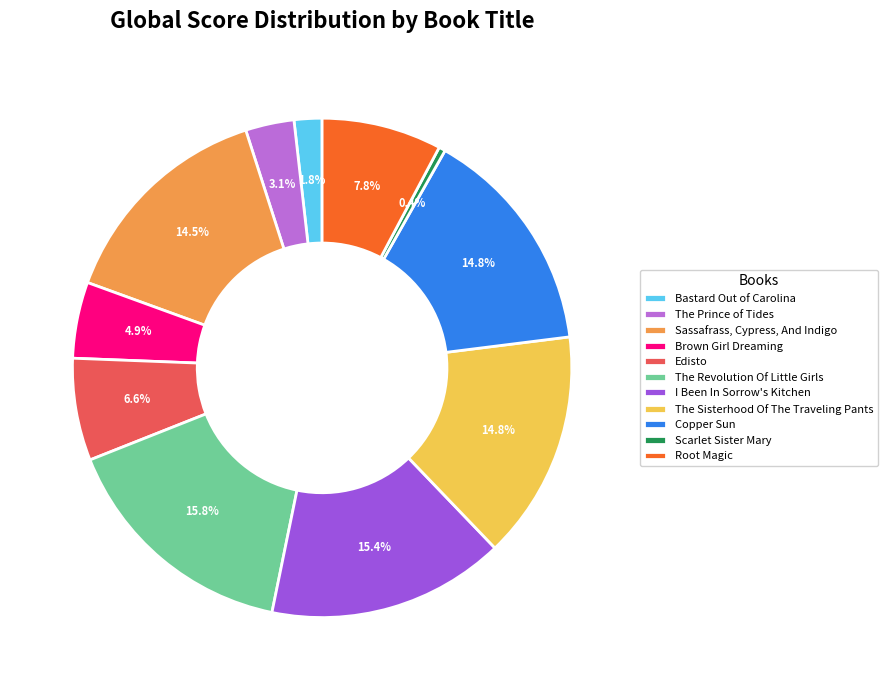

What is the ratio of the value at The Sisterhood Of The Traveling Pants to the value at The Revolution Of Little Girls?

0.9